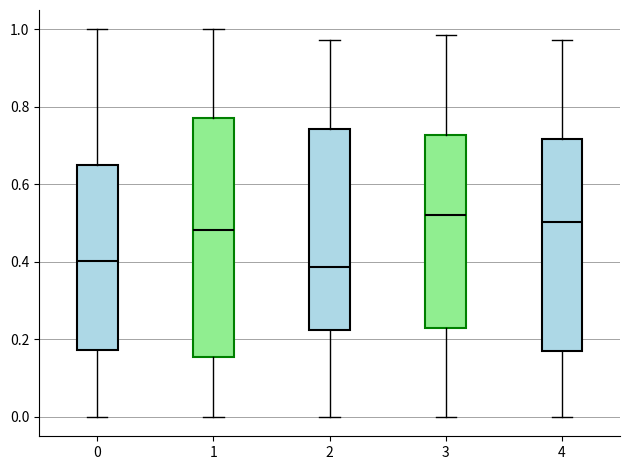

Reading left to right, transcribe this box plot: for each box, give where its median line is, the range the box spans, and where its two whiskers end, as read against the y-axis. The values are not printed on the chart, so give them approximately, as read against the axis.

0: median 0.40, box 0.18 to 0.64, whiskers 0.00 to 1.00
1: median 0.48, box 0.16 to 0.78, whiskers 0.00 to 1.00
2: median 0.38, box 0.22 to 0.74, whiskers 0.00 to 0.98
3: median 0.52, box 0.22 to 0.72, whiskers 0.00 to 0.98
4: median 0.50, box 0.16 to 0.72, whiskers 0.00 to 0.98